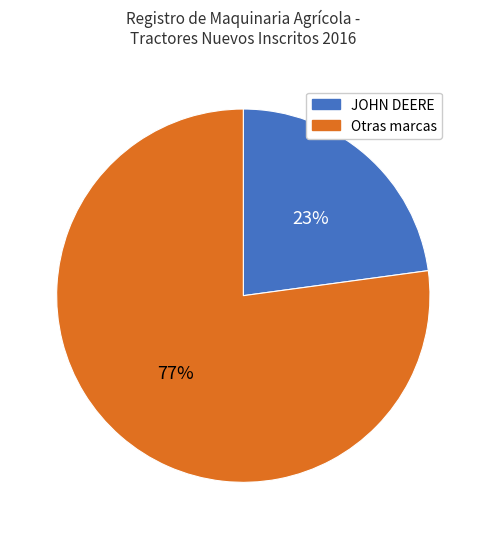

To the nearest percent, what is the average slice percentage?

50%